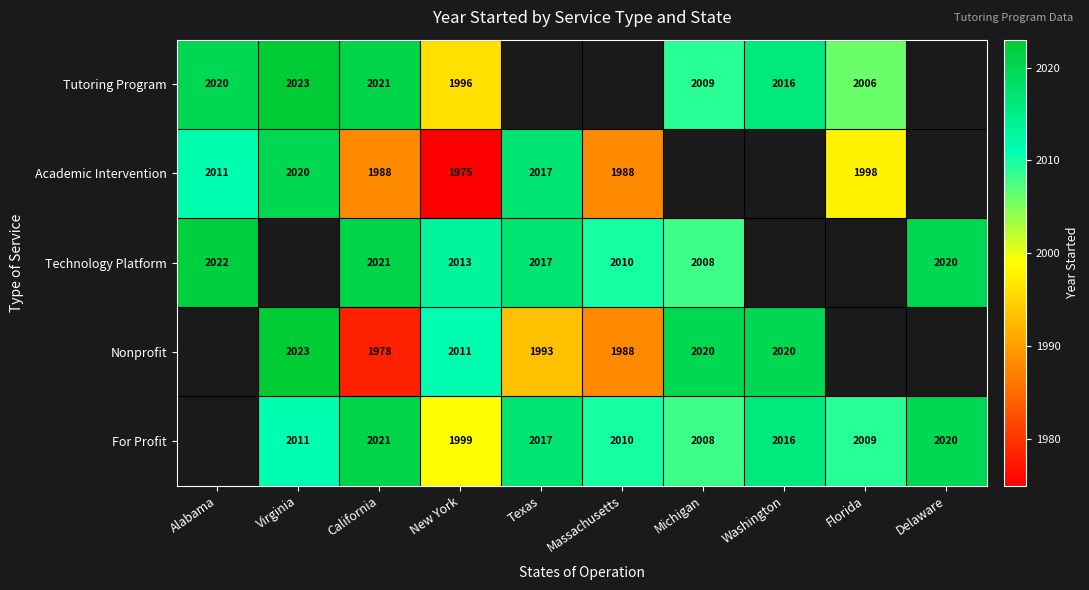

What is the sum of the For Profit values at Virginia and Florida?

4020